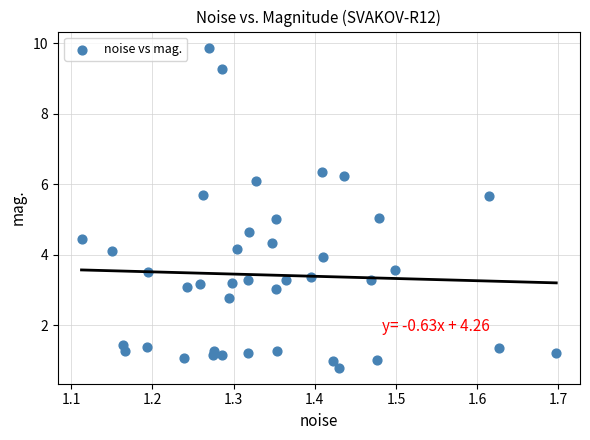

What is the range of X values (max minus min)?

0.6